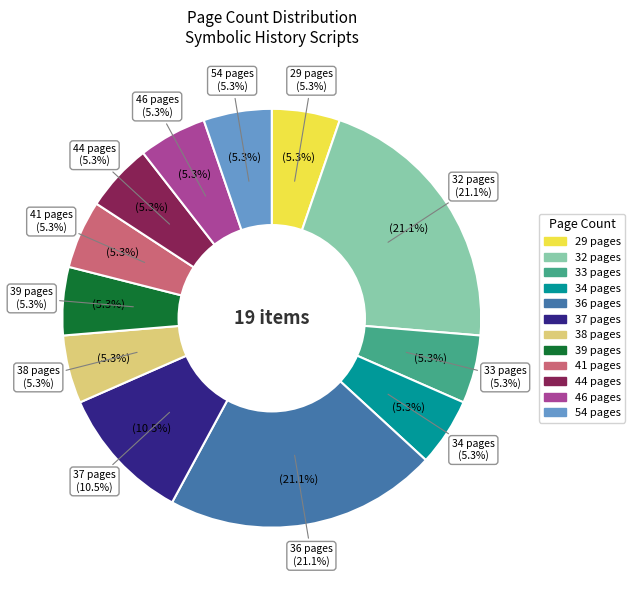

Which has a higher value, 39 pages or 32 pages?

32 pages